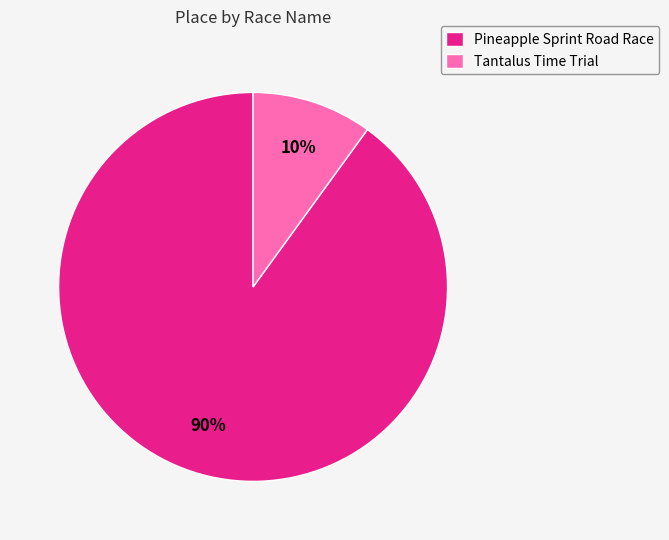

Is the sum of Tantalus Time Trial and Pineapple Sprint Road Race greater than half?

Yes